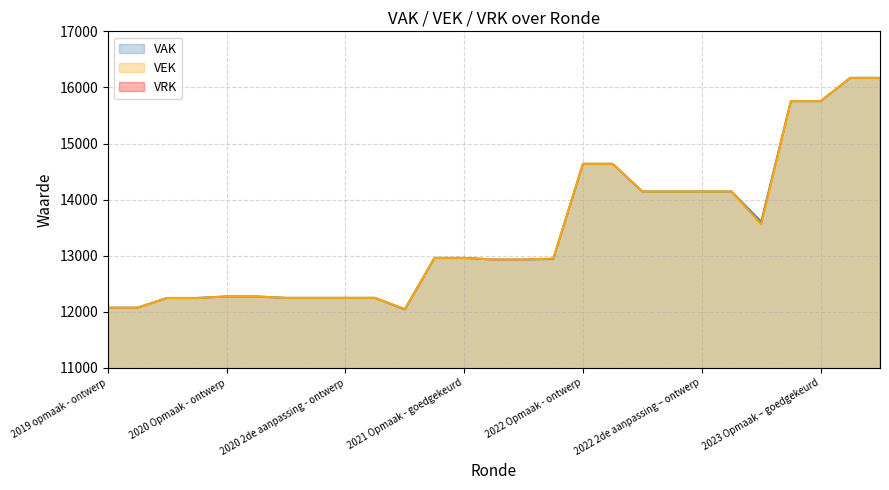

Rank the categories by VEK value from lowest to highest.

2020 uitvoering, 2019 opmaak - ontwerp, 2019 opmaak - goedgekeurd, 2019 1ste aanpassing - ontwerp, 2019 1ste aanpassing – goedgekeurd, 2020 1ste aanpassing – ontwerp, 2020 1ste aanpassing - goedgekeurd, 2020 2de aanpassing - ontwerp, 2020 2de aanpassing - goedgekeurd, 2020 Opmaak - ontwerp, 2020 Opmaak - goedgekeurd, 2021 1ste aanpassing – ontwerp, 2021 1ste aanpassing - goedgekeurd, 2021 uitvoering, 2021 Opmaak - ontwerp, 2021 Opmaak - goedgekeurd, 2022 uitvoering, 2022 1ste aanpassing – ontwerp, 2022 1ste aanpassing – goedgekeurd, 2022 2de aanpassing – ontwerp, 2022 2de aanpassing – goedgekeurd, 2022 Opmaak - ontwerp, 2022 Opmaak - goedgekeurd, 2023 Opmaak - ontwerp, 2023 Opmaak – goedgekeurd, 2023 1ste aanpassing – ontwerp, 2023 1ste aanpassing – goedgekeurd